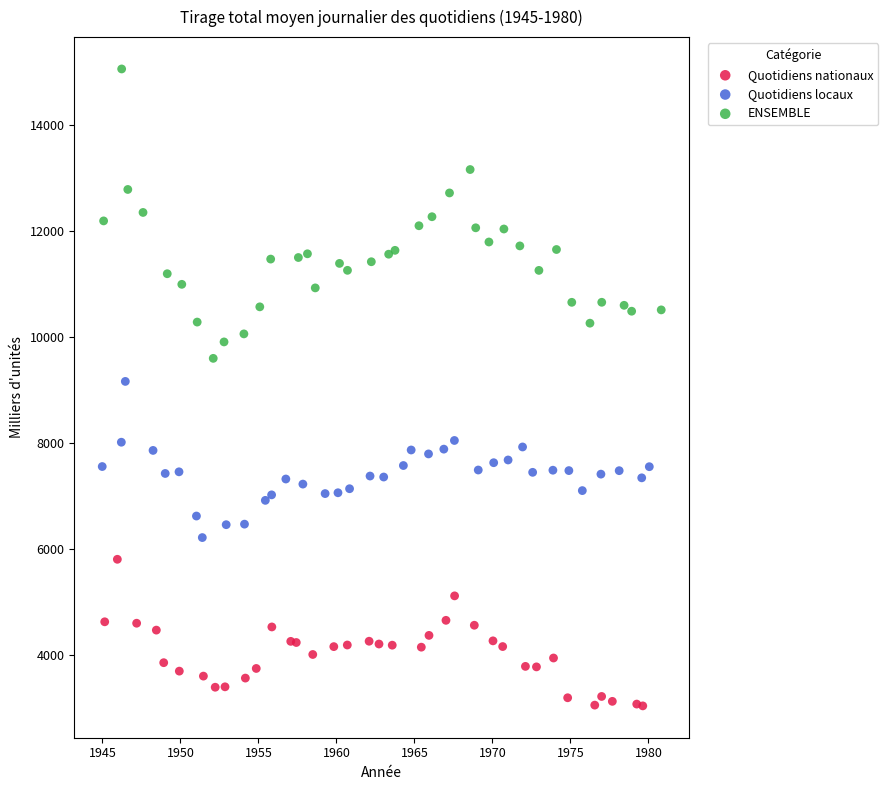

What are all the series names shown in the legend?

Quotidiens nationaux, Quotidiens locaux, ENSEMBLE